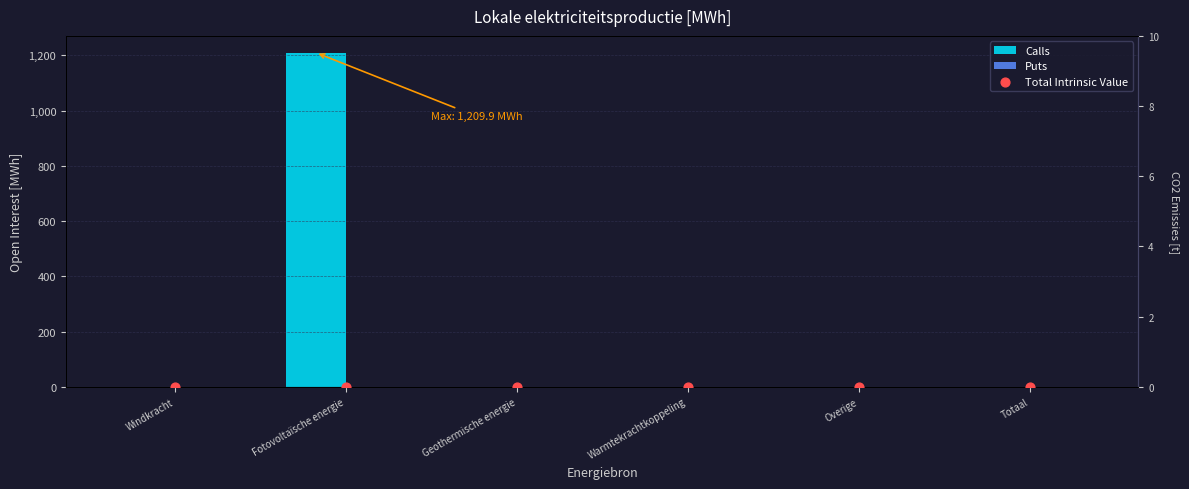

Which series has the widest spread of Y values?

Calls